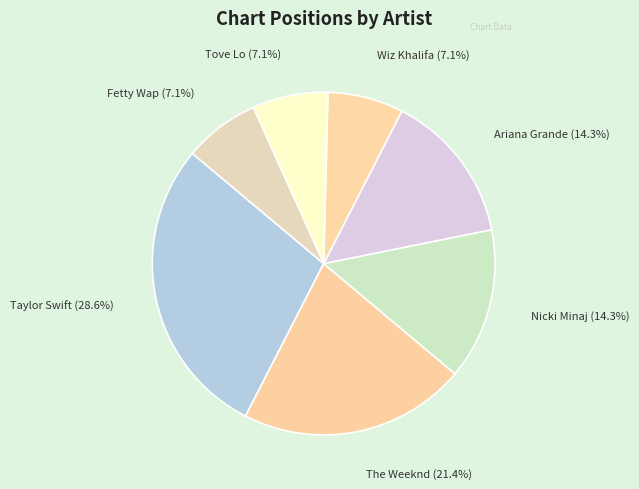

Which has a higher value, Fetty Wap or Nicki Minaj?

Nicki Minaj